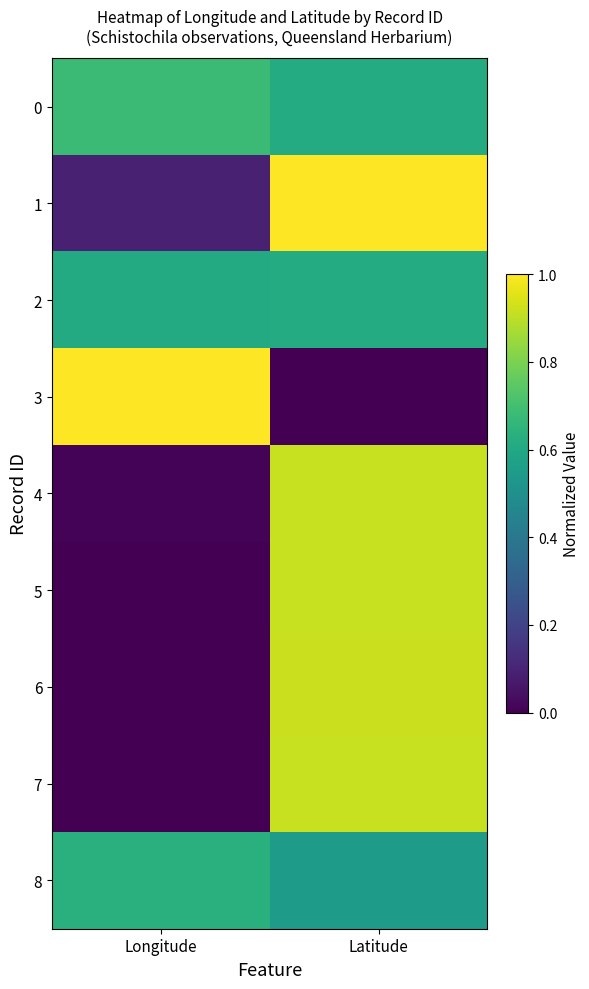

Reading left to right, what are all the values shown in this chart?

0: Longitude=0.7	Latitude=0.6
1: Longitude=0.1	Latitude=1.0
2: Longitude=0.6	Latitude=0.6
3: Longitude=1.0	Latitude=0.0
4: Longitude=0.0	Latitude=0.9
5: Longitude=0.0	Latitude=0.9
6: Longitude=0.0	Latitude=0.9
7: Longitude=0.0	Latitude=0.9
8: Longitude=0.6	Latitude=0.5